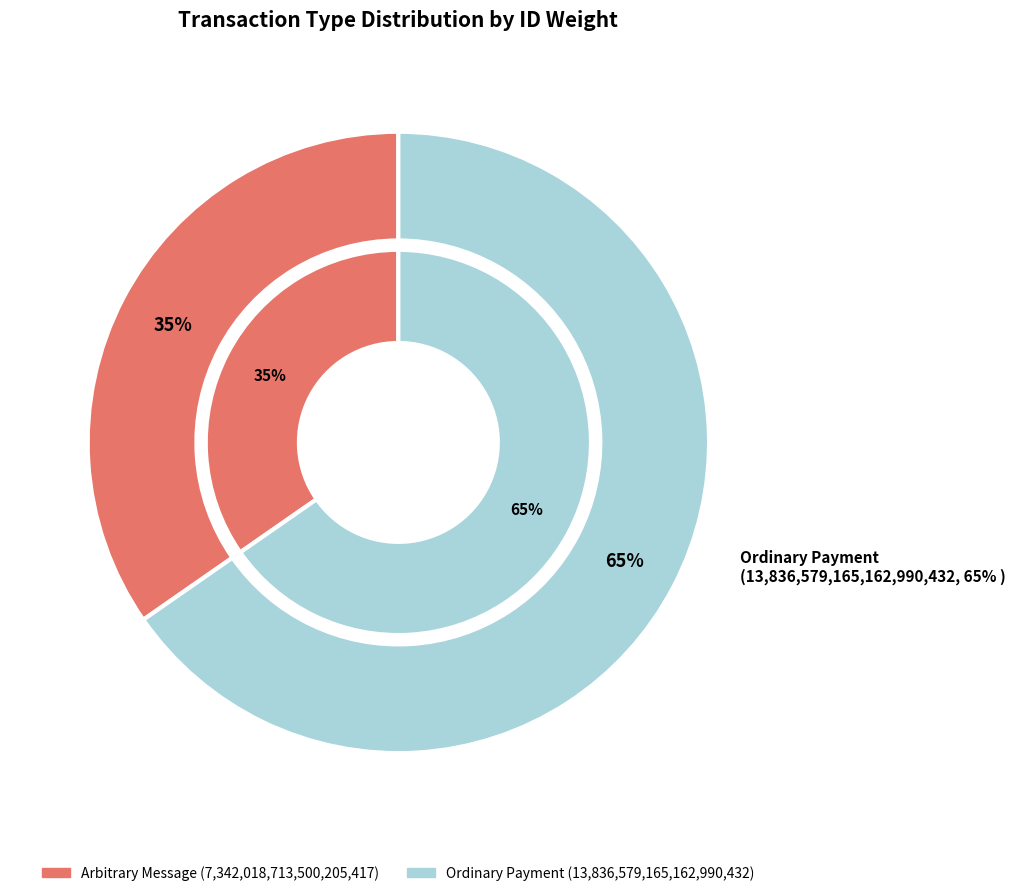

How many slices are in this pie chart?

2